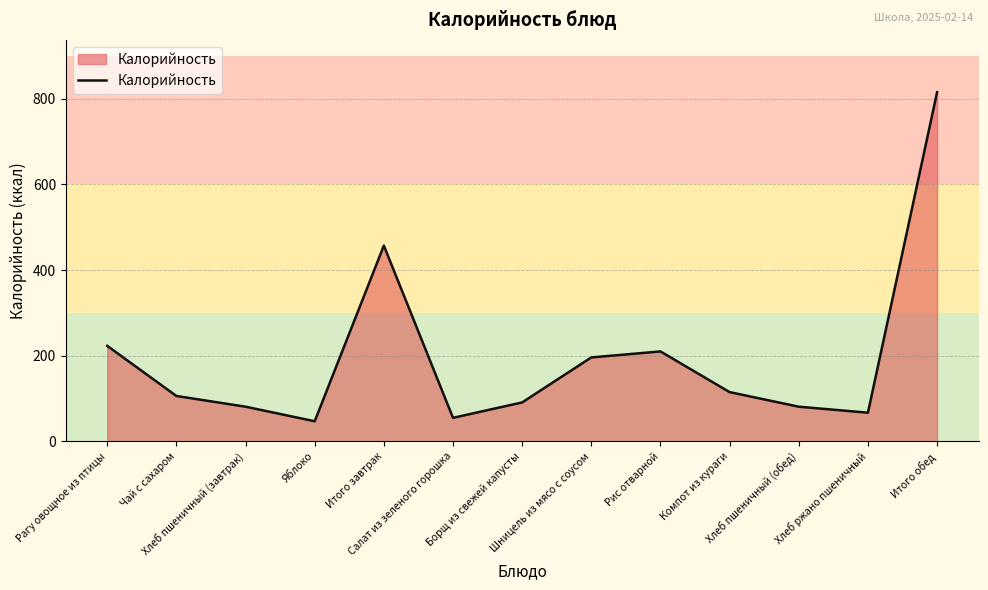

What is the maximum value shown in the chart?

815